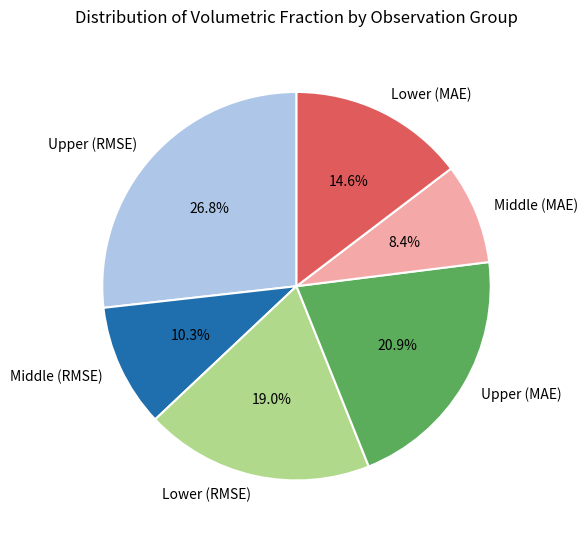

Count the number of slices in the pie.

6